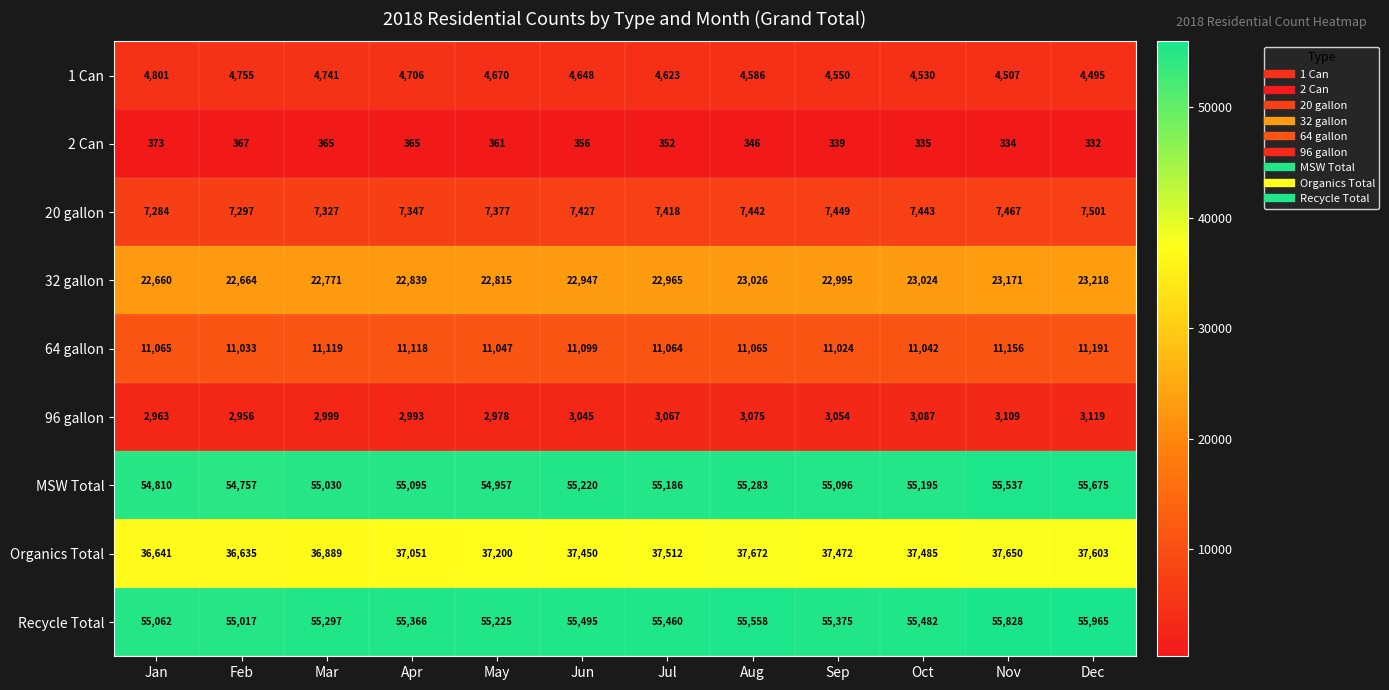

The Recycle Total series shows 55495 at Jun. True or false?

True